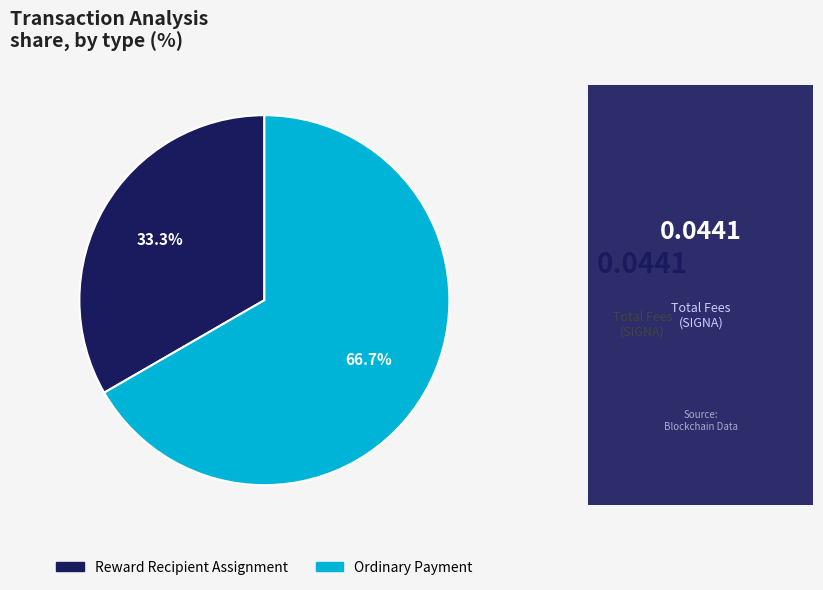

Between Reward Recipient Assignment and Ordinary Payment, which is larger?

Ordinary Payment